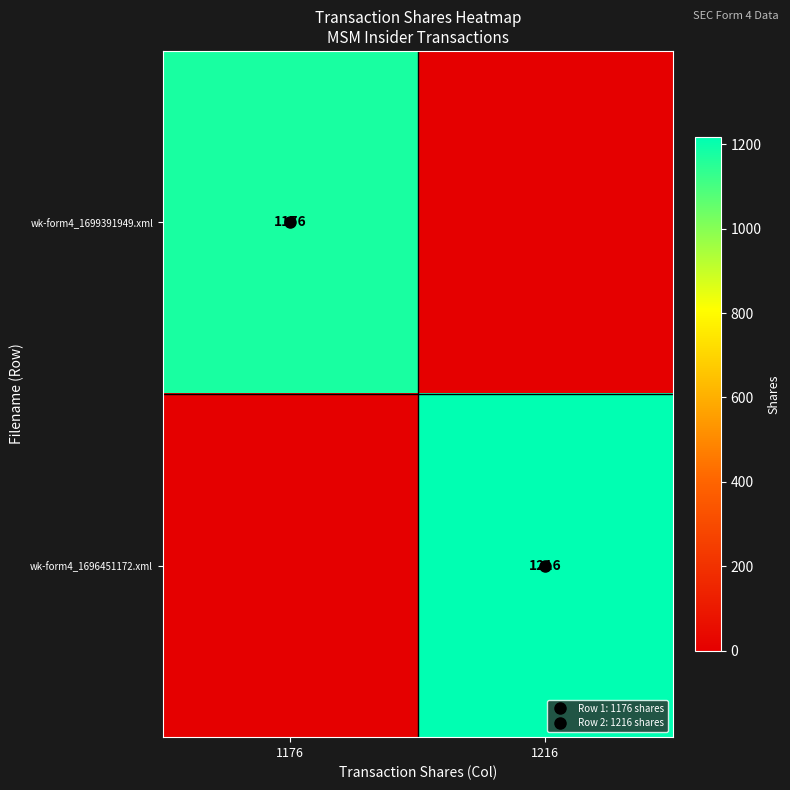

Between 1176 and 1216, which is larger?

1176